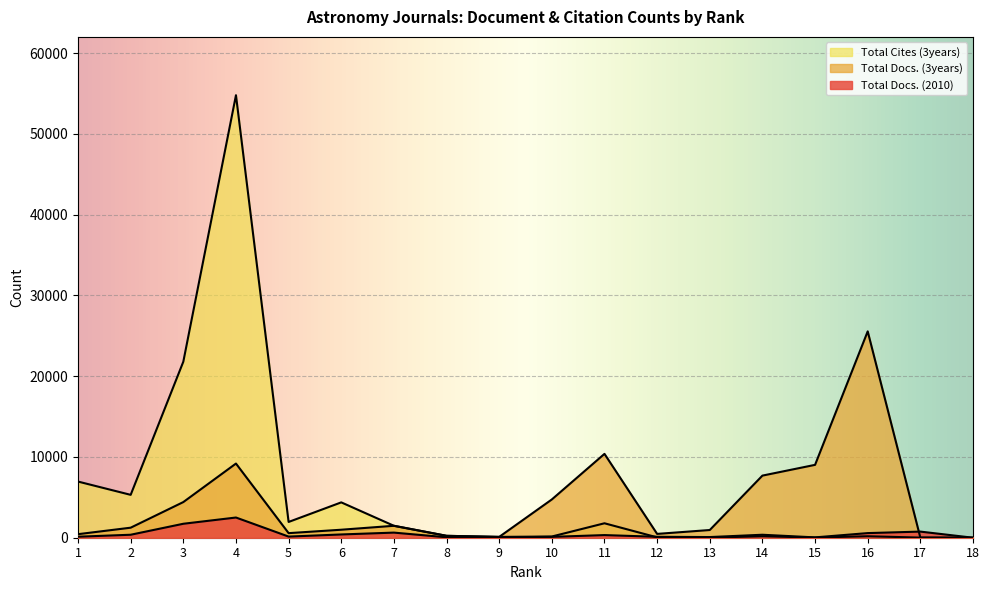

Reading left to right, extract all data points from this chart.

Total Docs. (2010): 1=125	2=369	3=1728	4=2501	5=141	6=404	7=633	8=54	9=45	10=106	11=326	12=115	13=82	14=368	15=42	16=573	17=758	18=0
Total Docs. (3years): 1=439	2=1242	3=4414	4=9181	5=567	6=990	7=1477	8=235	9=102	10=4738	11=10380	12=473	13=954	14=7689	15=9021	16=25545	17=11	18=0
Total Cites (3years): 1=6952	2=5308	3=21794	4=54779	5=1952	6=4376	7=1477	8=235	9=102	10=150	11=1788	12=45	13=14	14=178	15=24	16=182	17=16	18=1